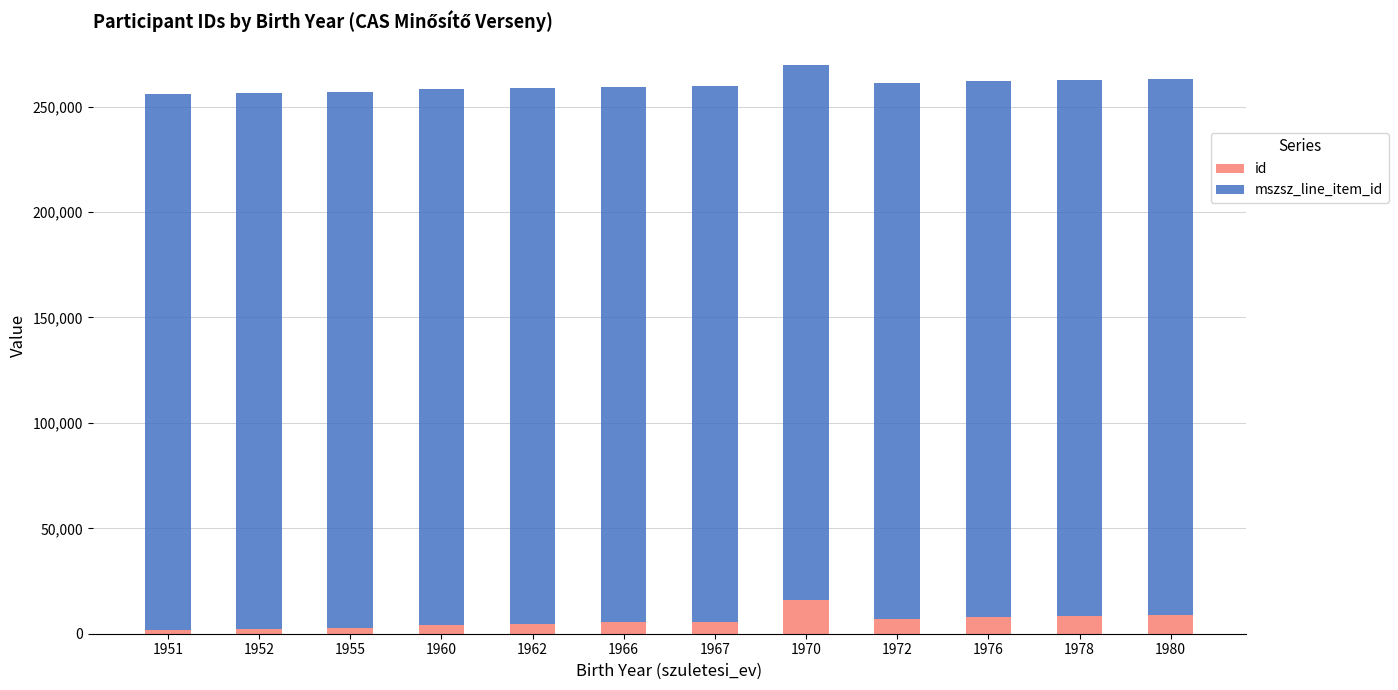

Which series has the widest spread of values?

id